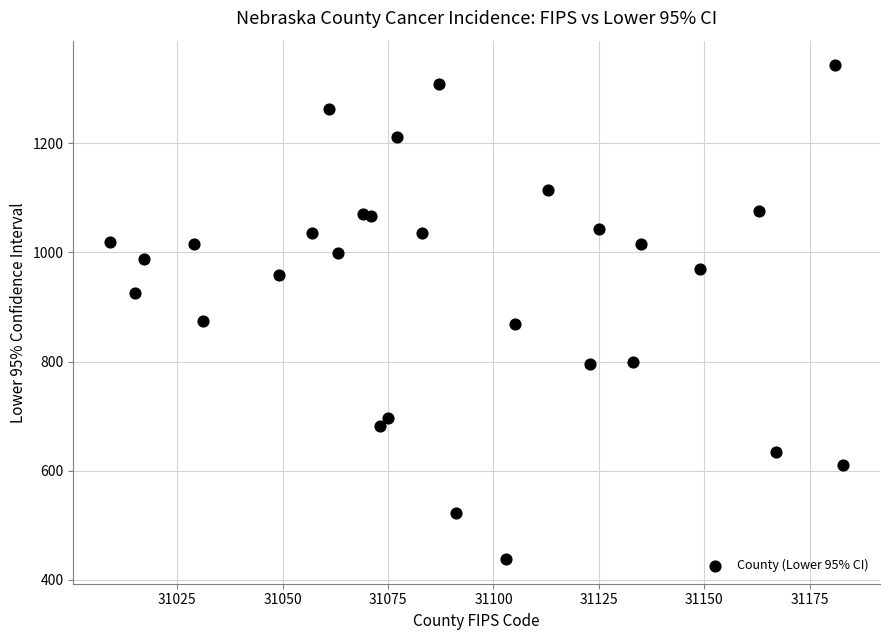

What is the range of X values (max minus min)?

174.0